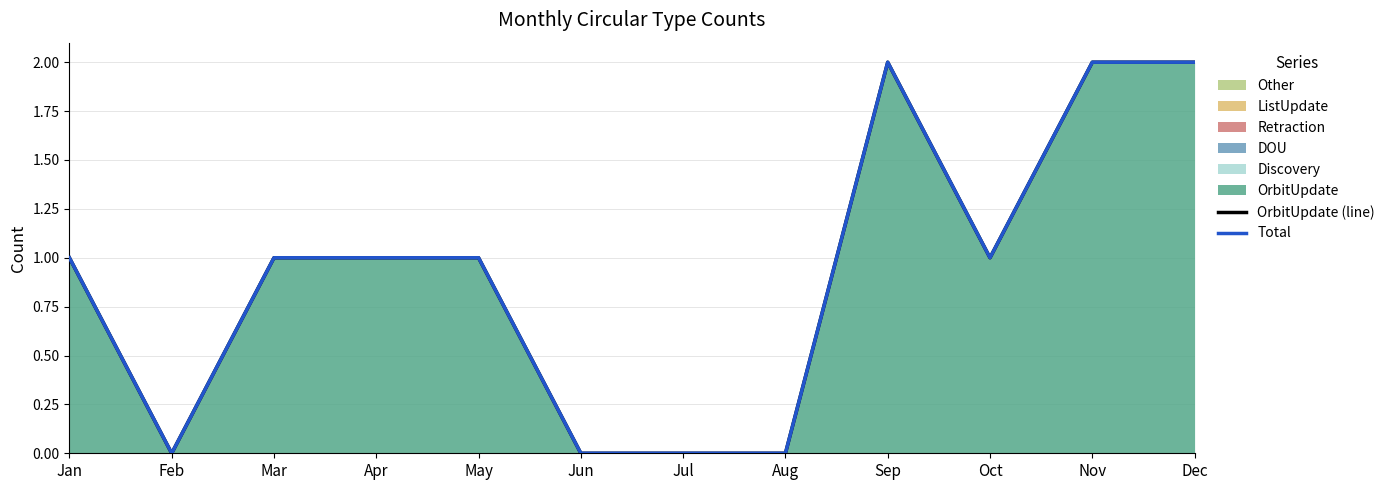

Where is the first local minimum for OrbitUpdate (line)?

Feb